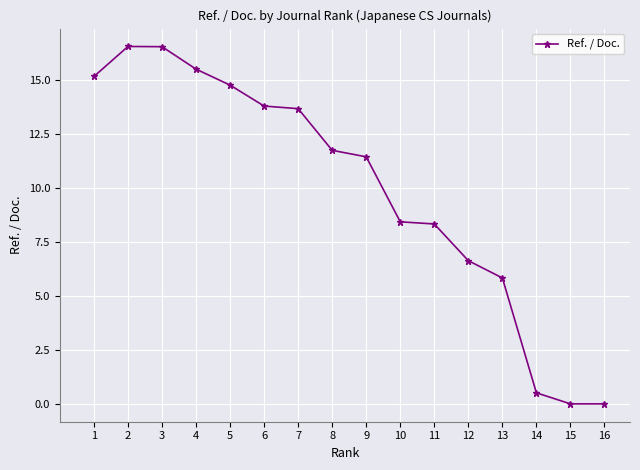

True or false: the data has more than 0 interior local peaks.

True